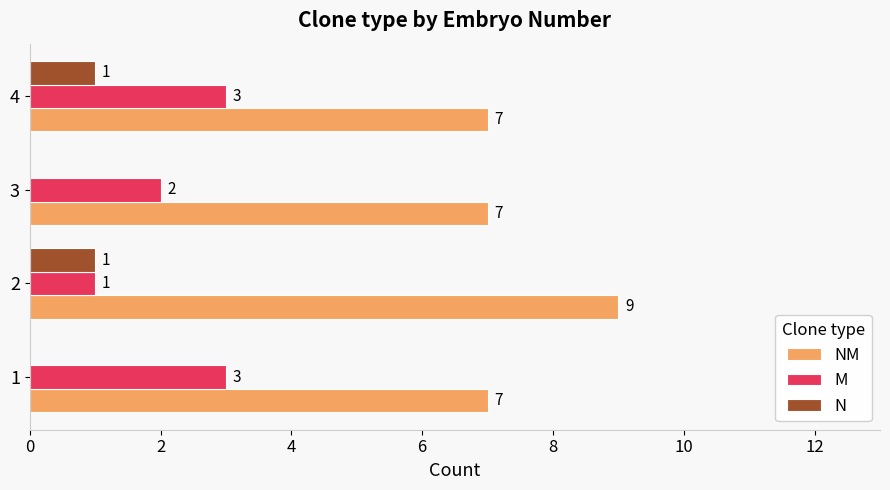

What is the sum of the NM values at 4 and 3?

14